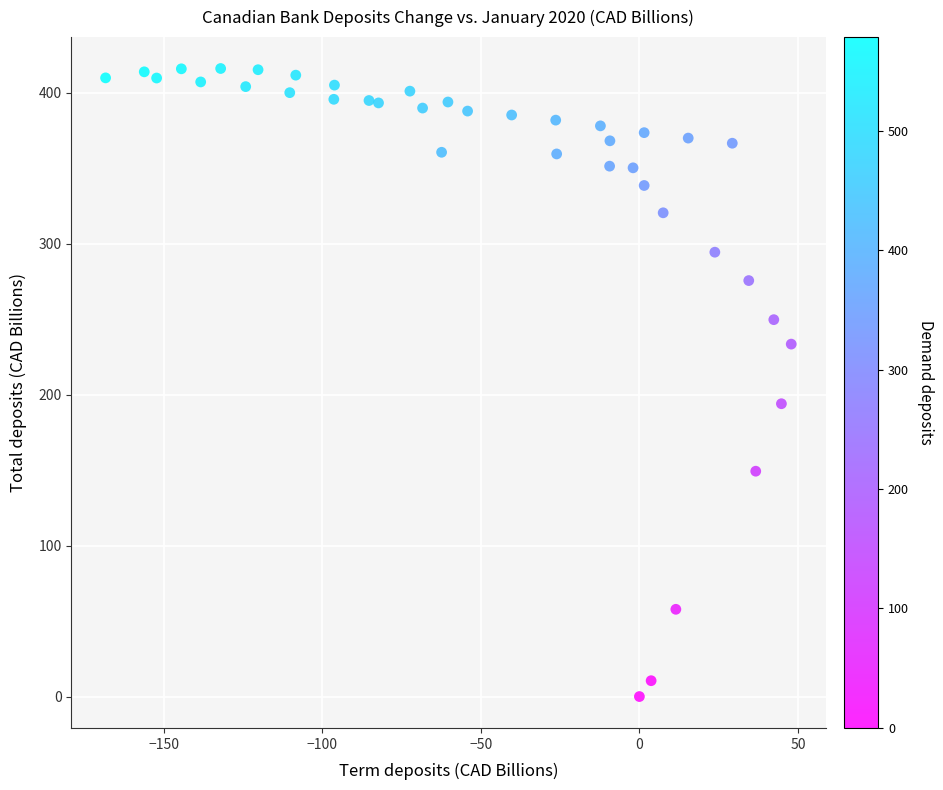

What is the range of X values (max minus min)?

216.3